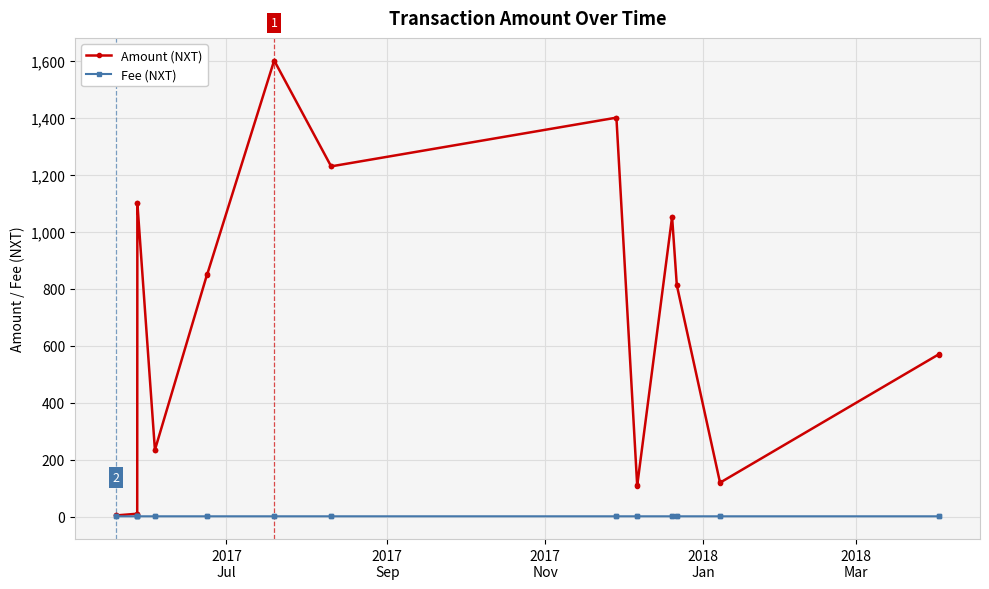

True or false: Amount (NXT) has more than 2 points higher than both neighbors.

True